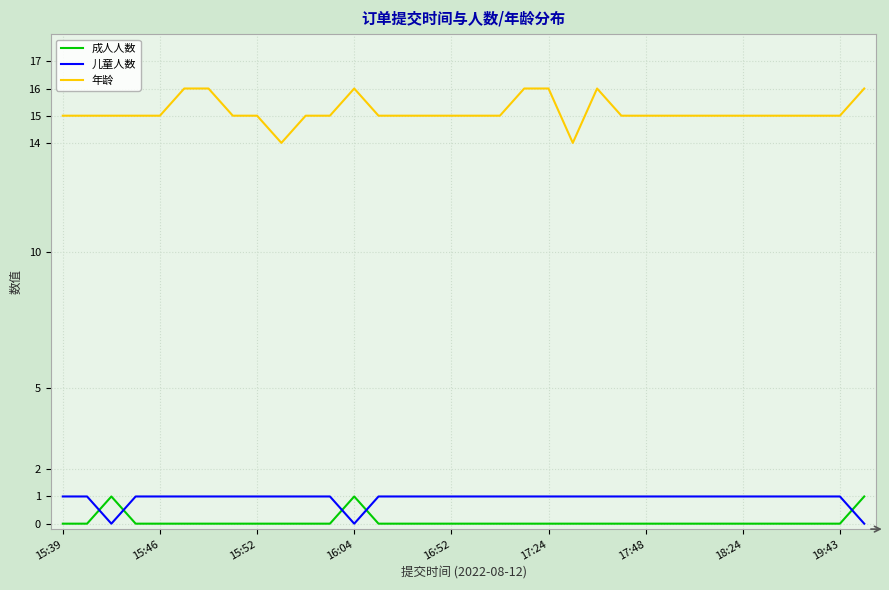

Which series ends up on top after the final intersection of 儿童人数 and 成人人数?

成人人数